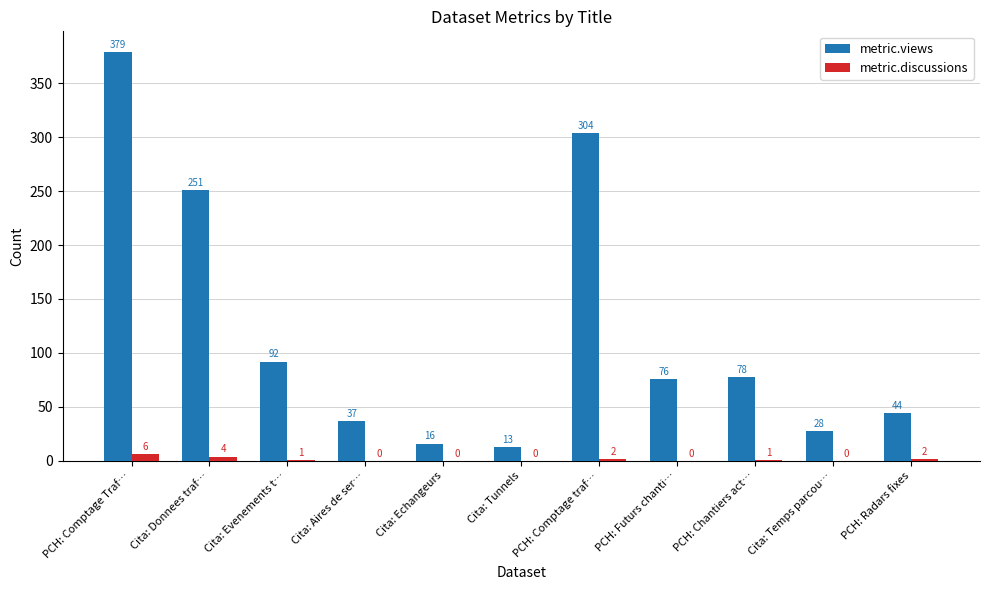

What is the sum of all metric.views values?

1318